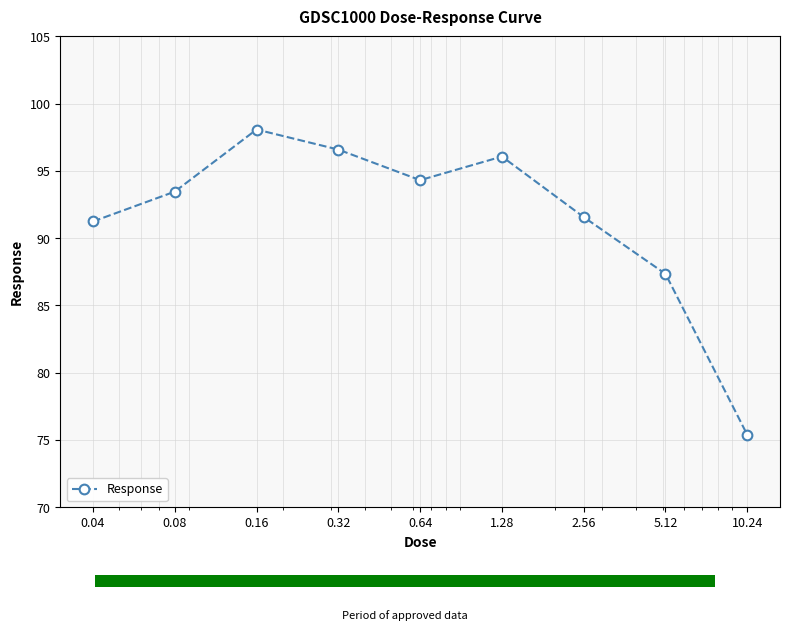

What is the label of the 5th bar from the right?

0.64